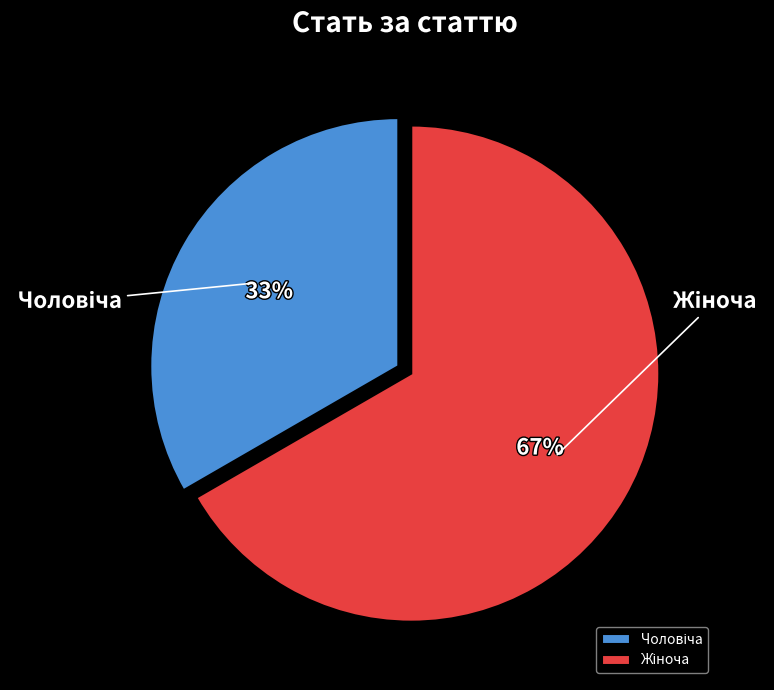

How many slices are in this pie chart?

2